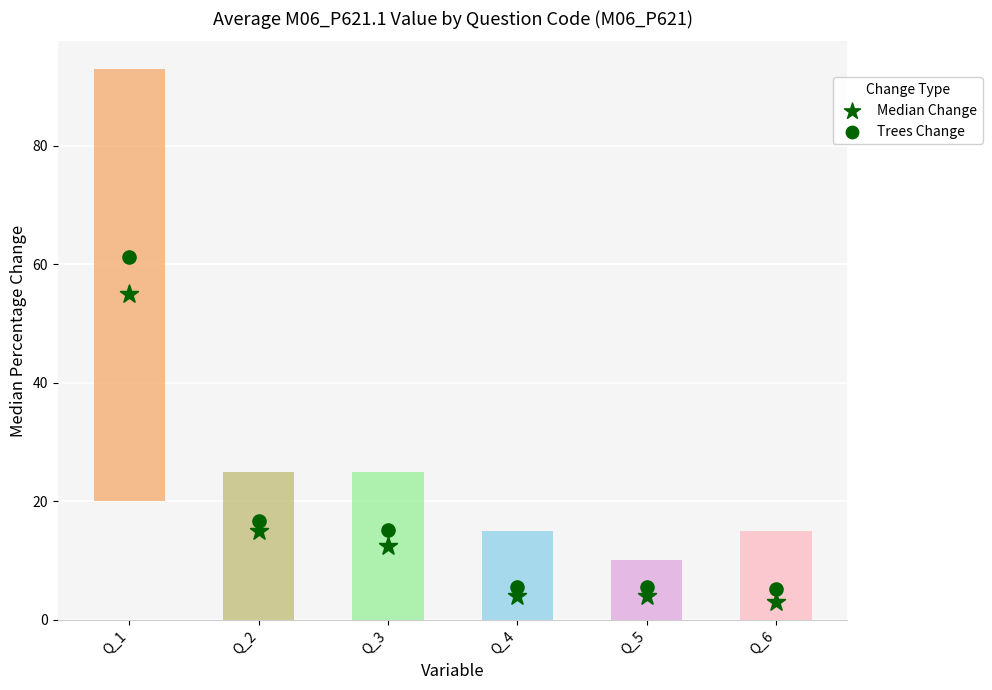

At which category is the sum across all series the highest?

Q_1